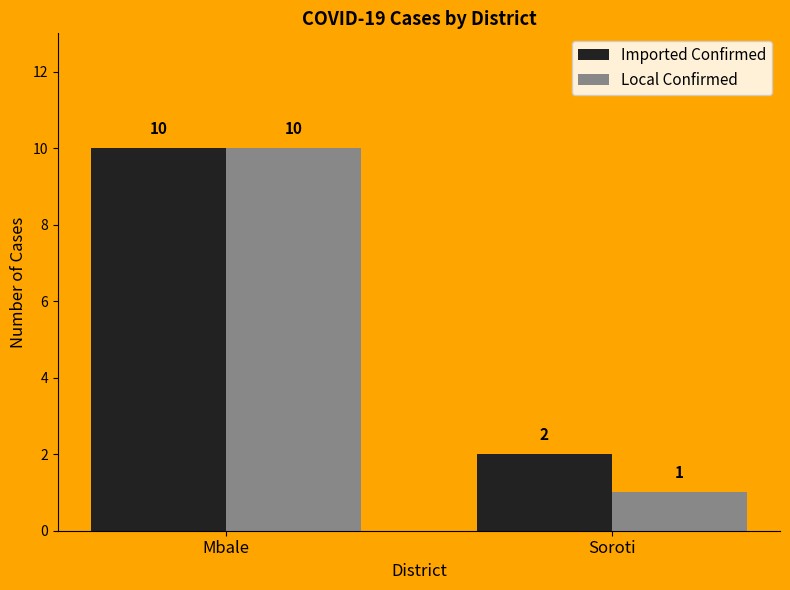

At how many categories does at least one series exceed 5?

1